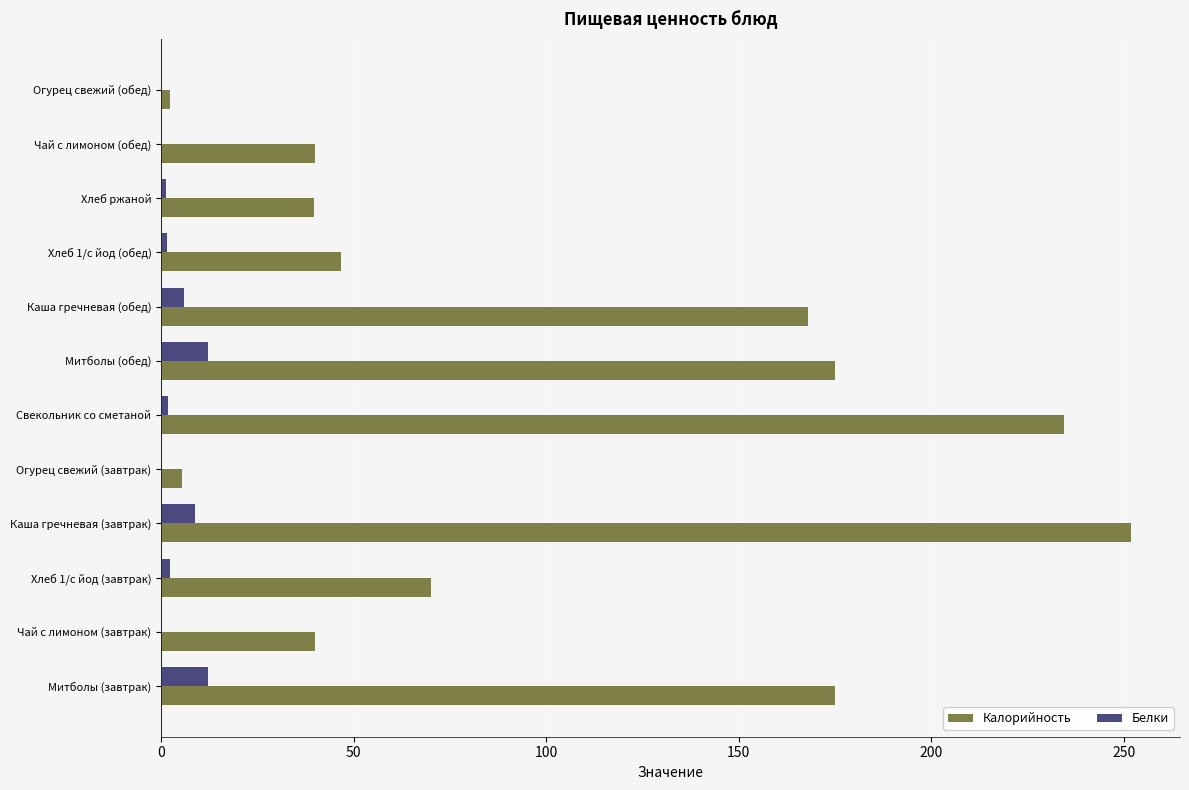

What is the maximum value shown in the chart?

252.0